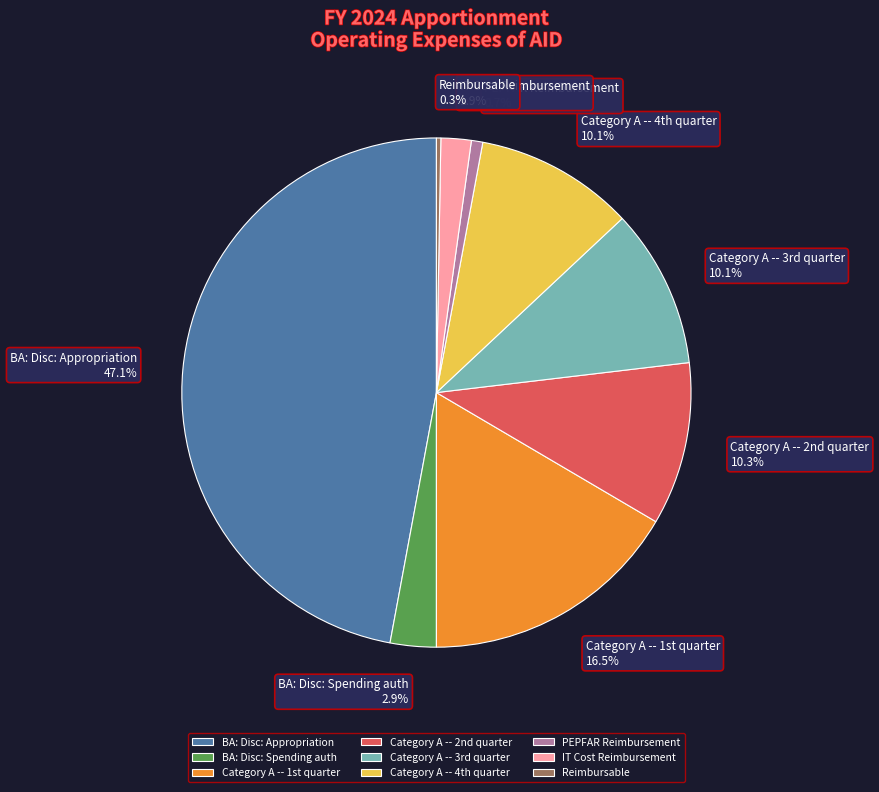

What is the largest slice in the pie chart?

BA: Disc: Appropriation